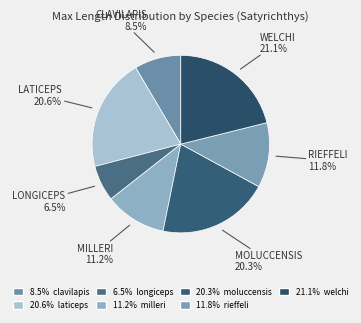

How many slices are in this pie chart?

7